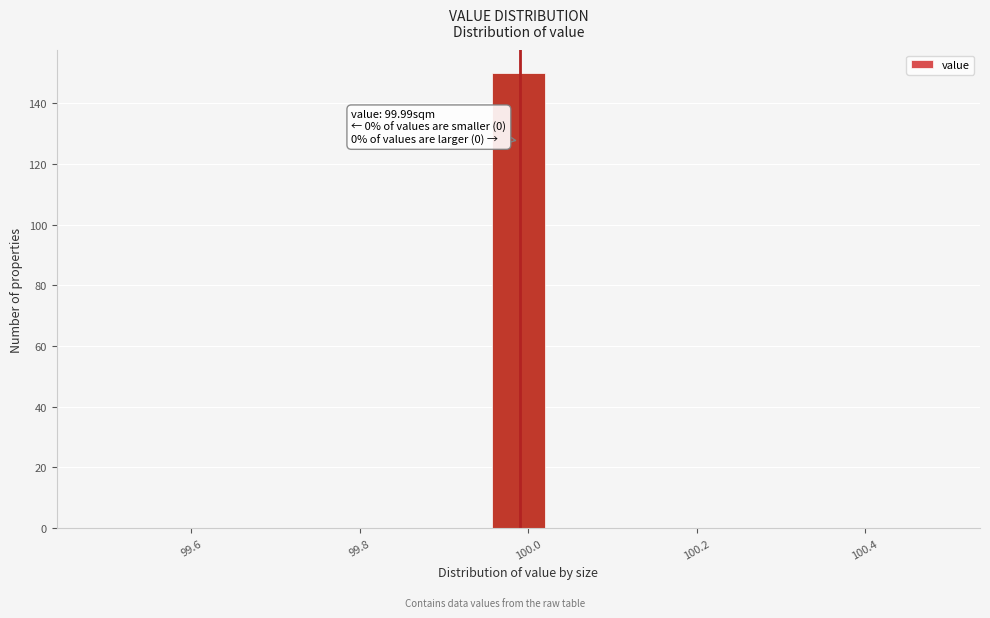

Read against the x-axis, roughly where is the centre of the tallest bar?

99.98